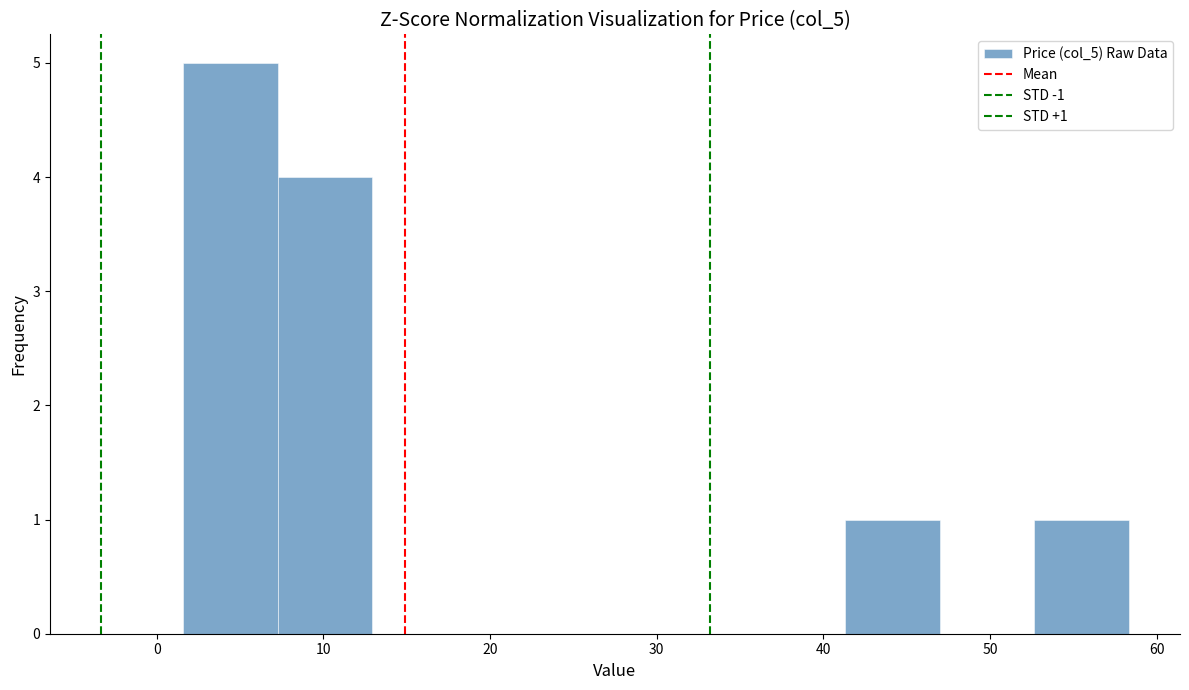

Which range on the x-axis has the tallest bar?

2 to 7